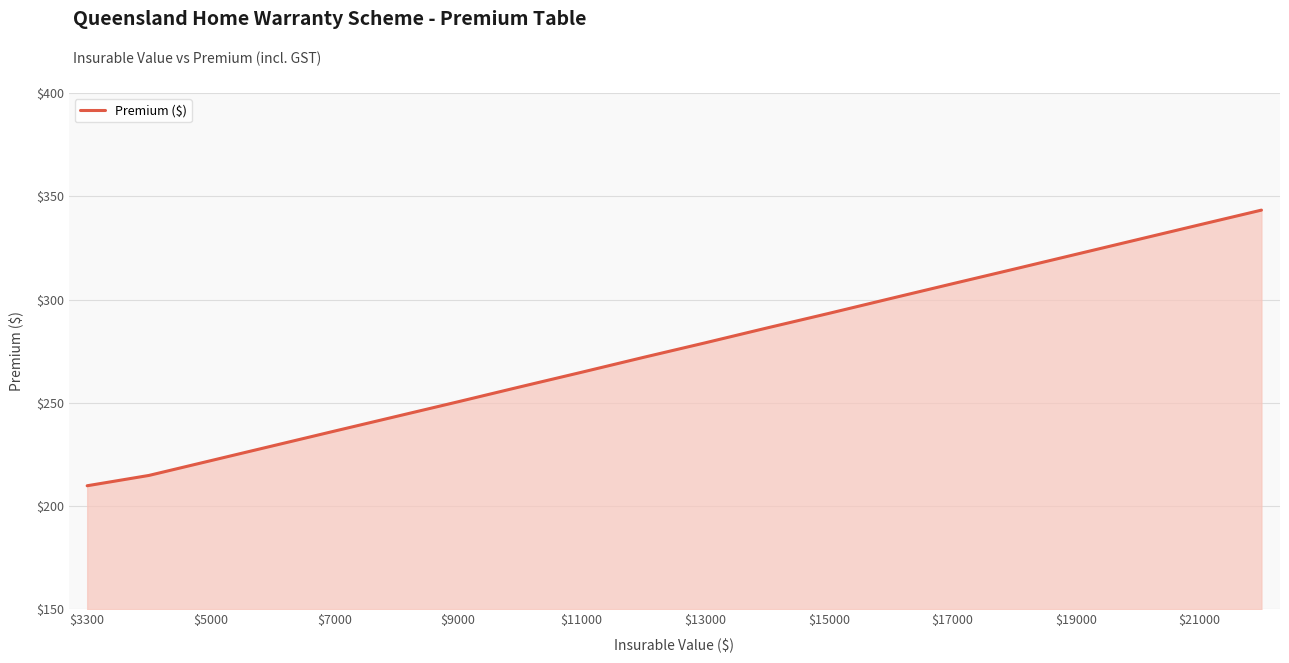

What is the greatest value displayed?

343.3